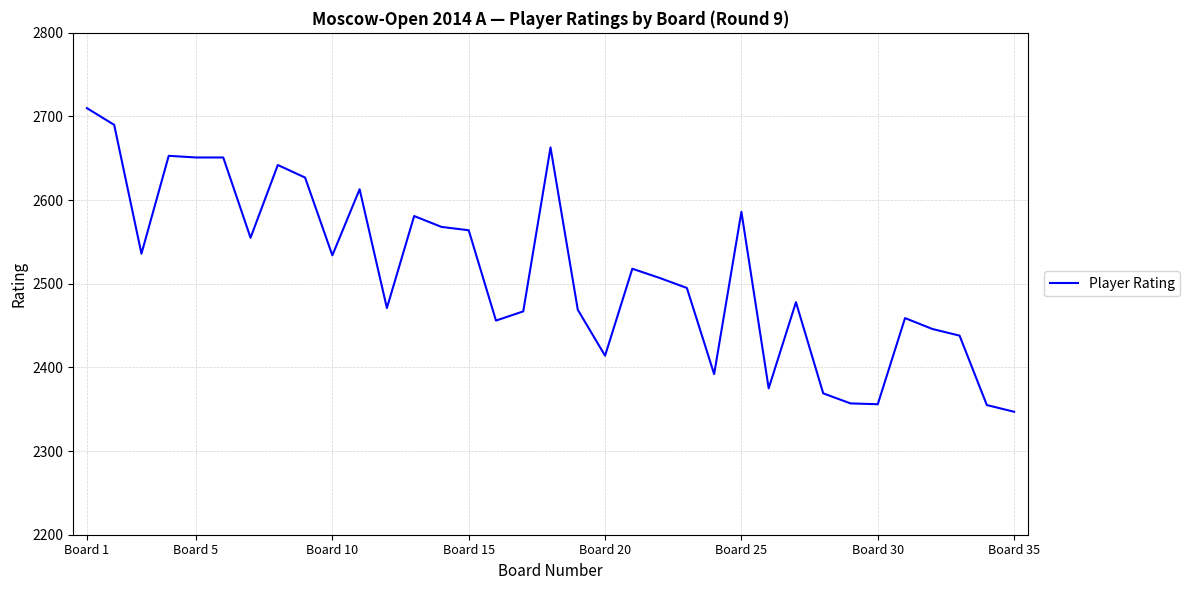

What is the greatest value displayed?

2710